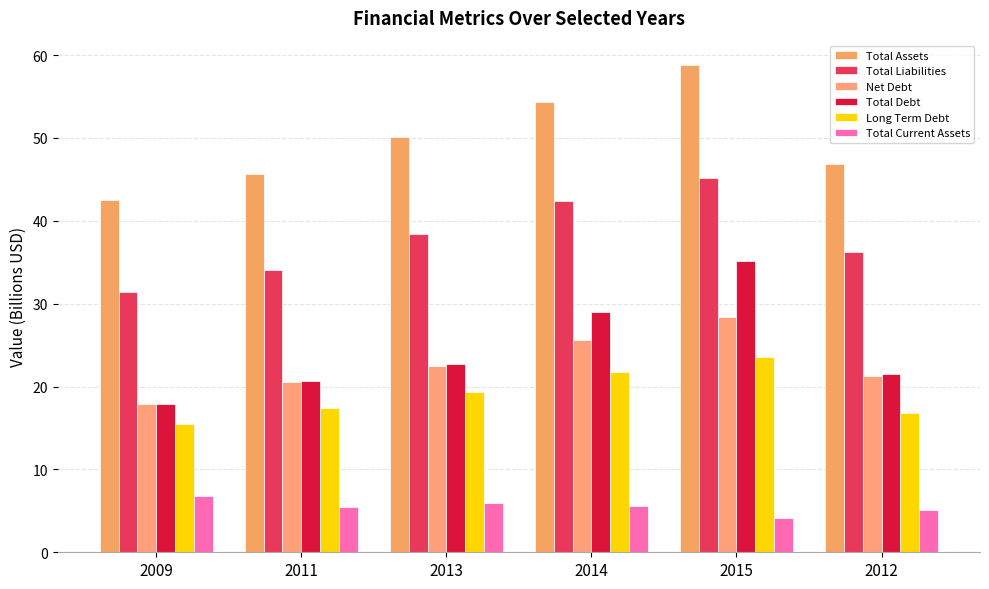

True or false: Total Liabilities has a value of 38.5 at 2013.

True